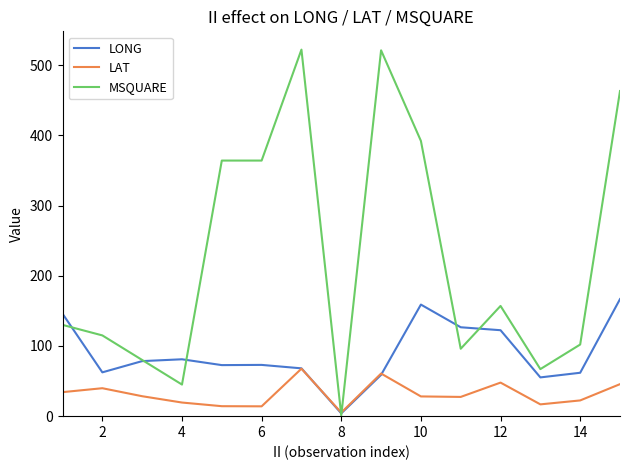

What is the sum of all MSQUARE values?

3419.0